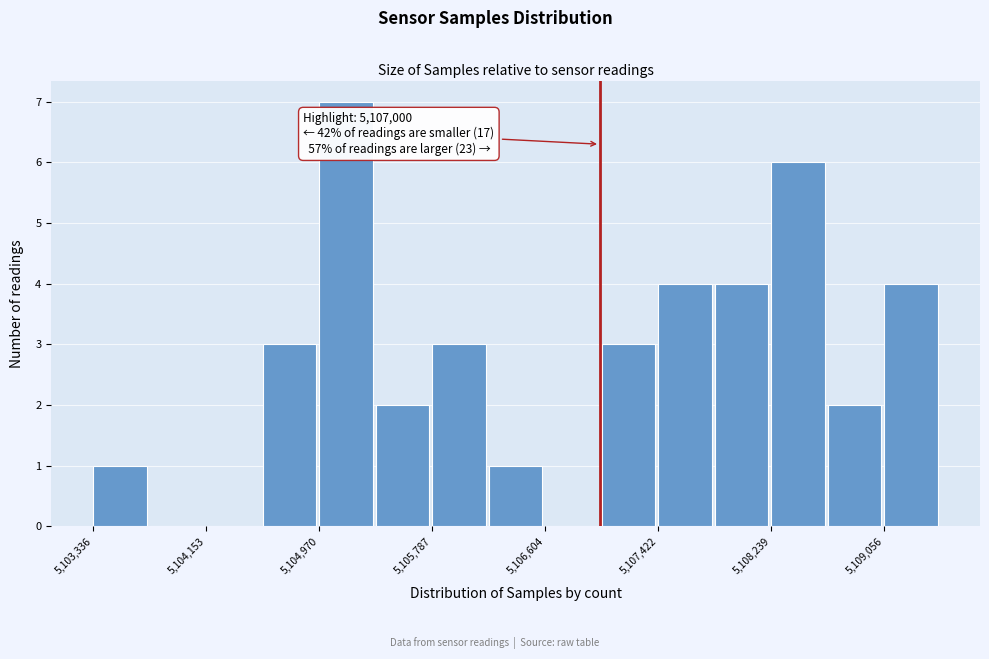

Which range on the x-axis has the tallest bar?

5105000 to 5105400